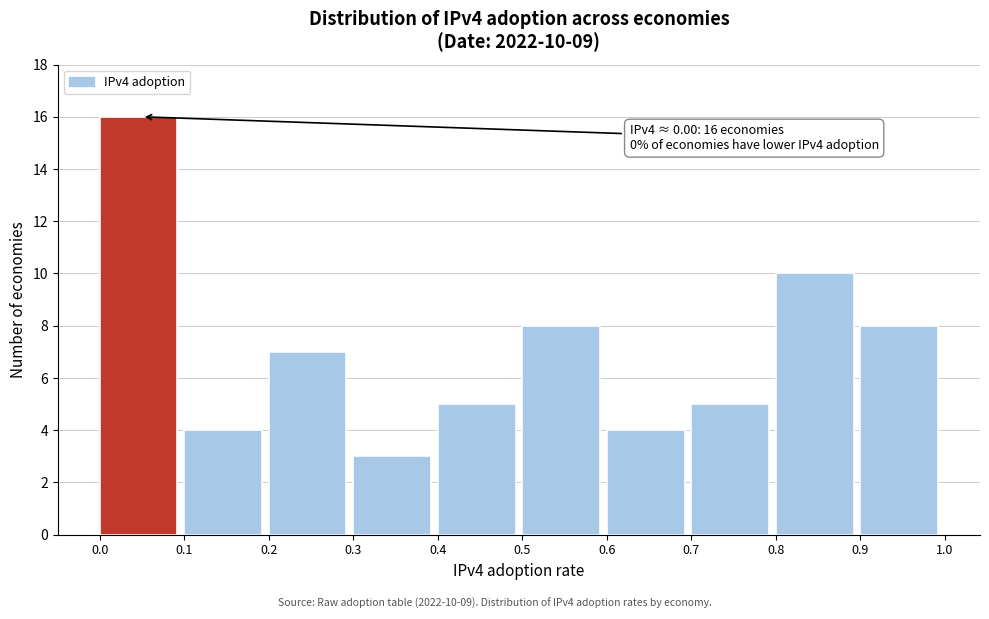

Over which range of the x-axis is the bar tallest?

0.0 to 0.1